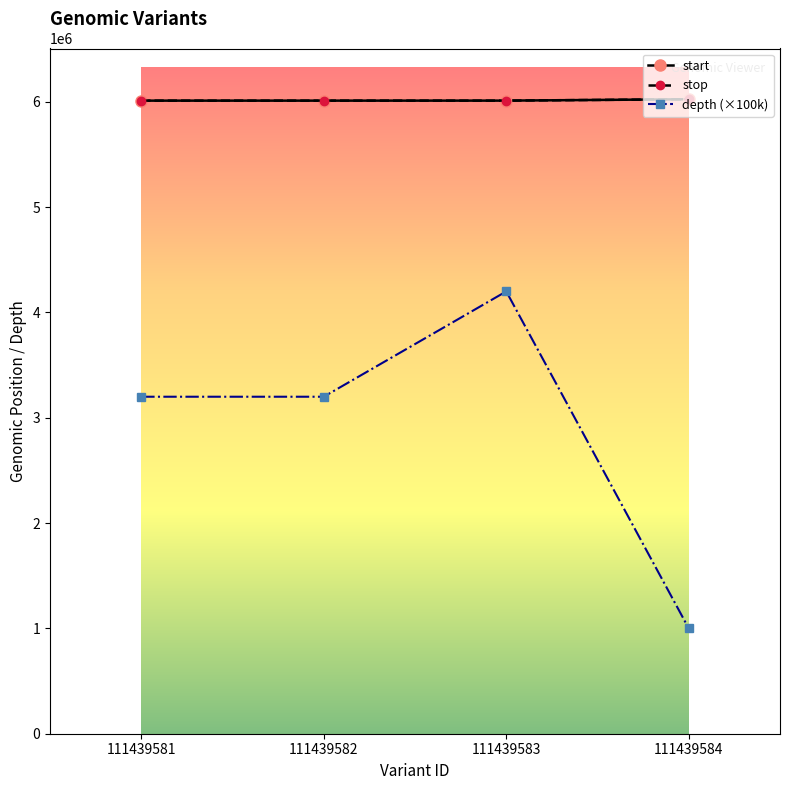

How many depth (×100k) values are between 3200000 and 4200000?

3